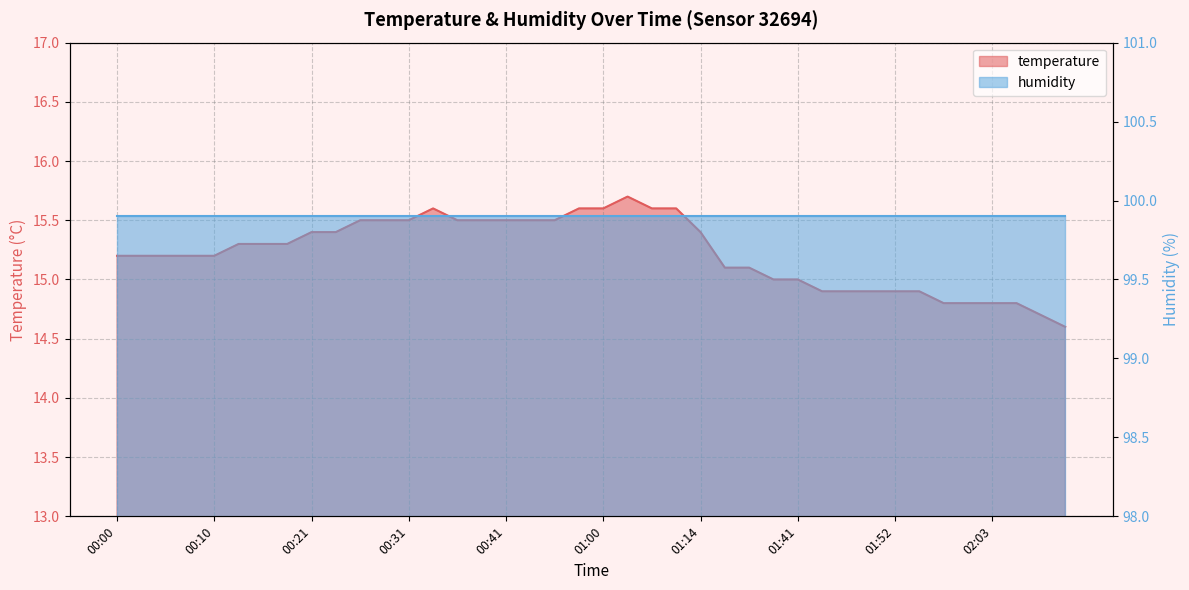

What is the difference between the second highest and minimum values?

1.0